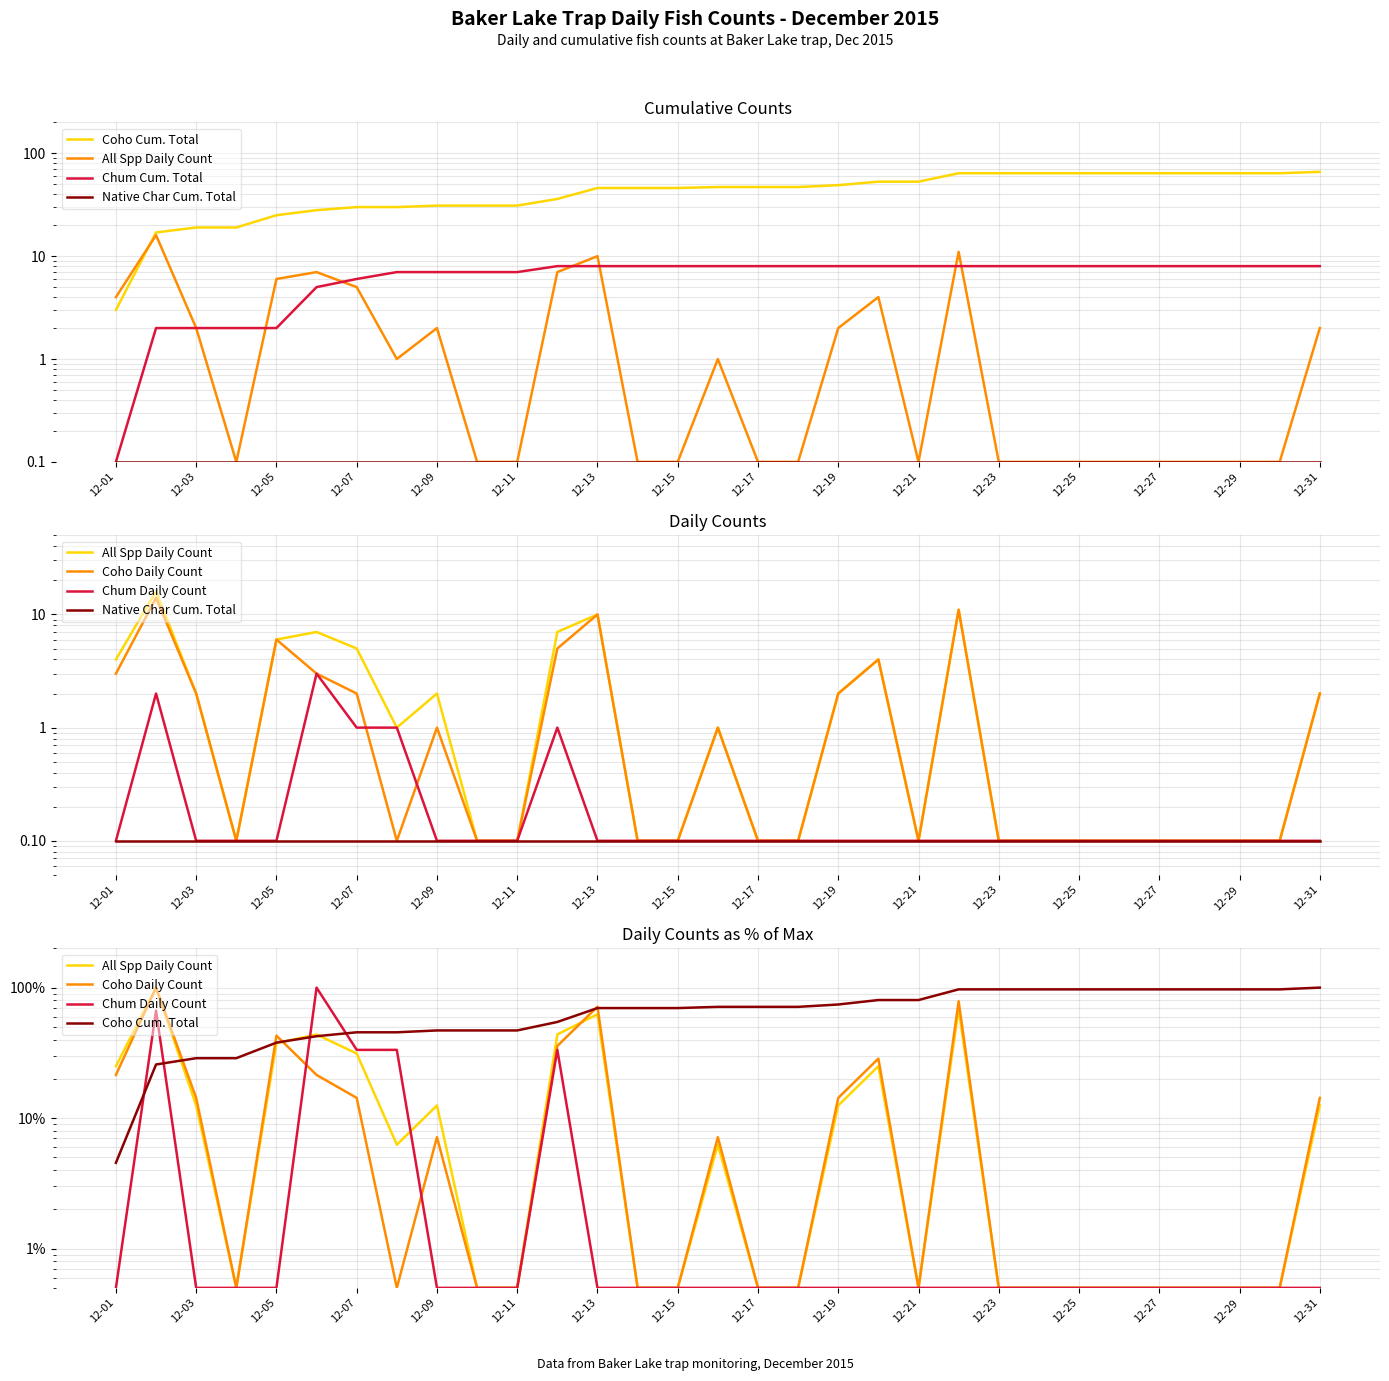

How many distinct data groups are displayed?

6